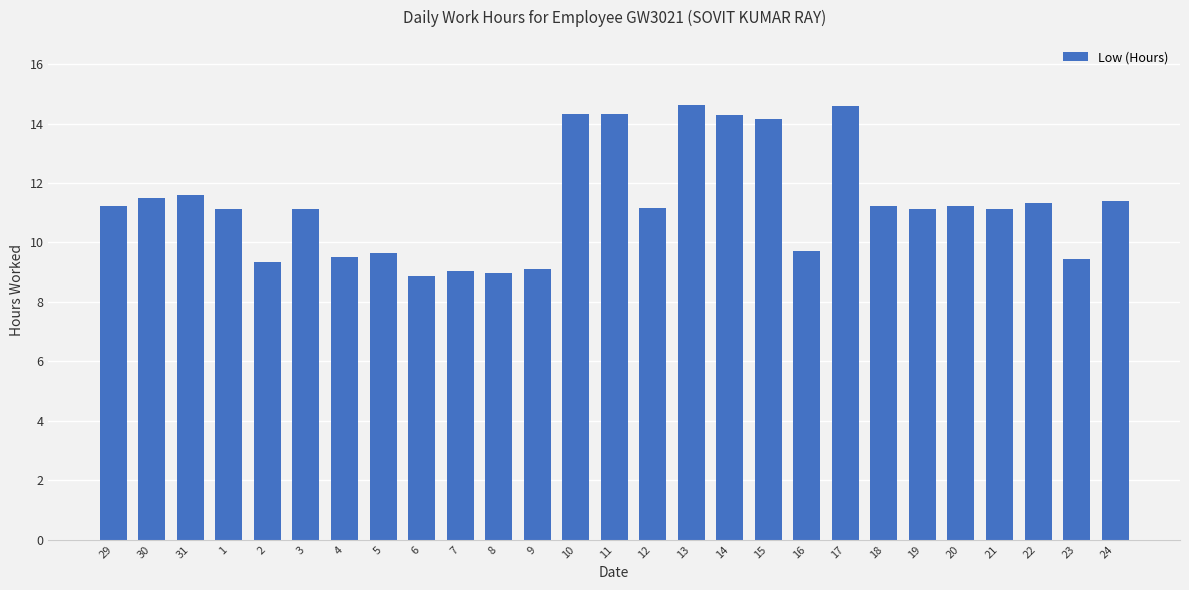

The chart shows a value of 11.2 at 12. True or false?

True